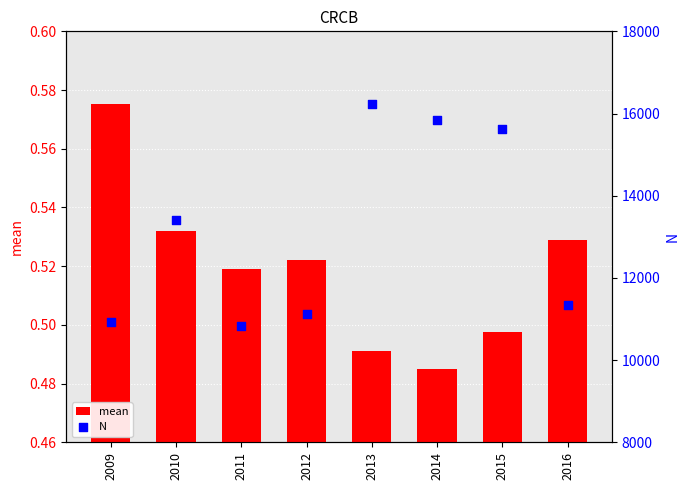

At which category is the sum across all series the highest?

2013